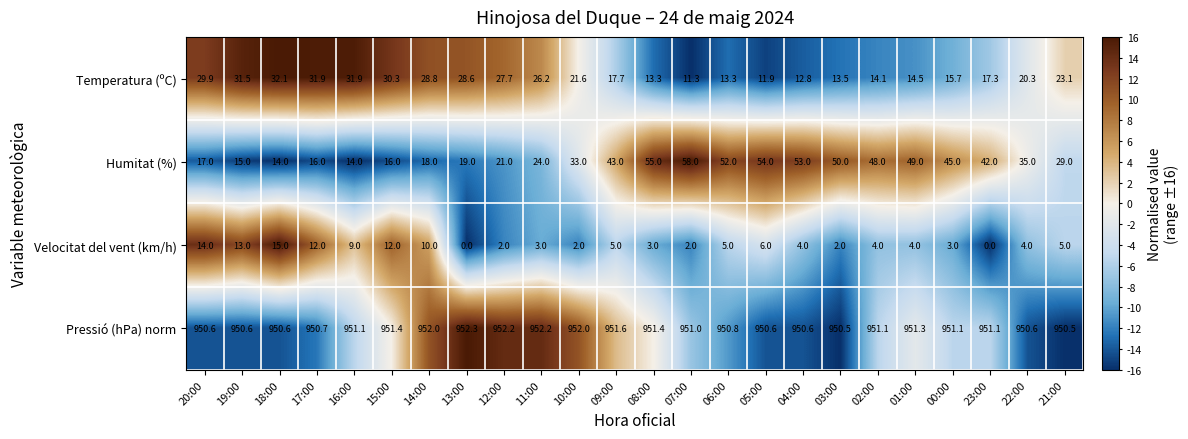

At how many categories does at least one series exceed 10?

24